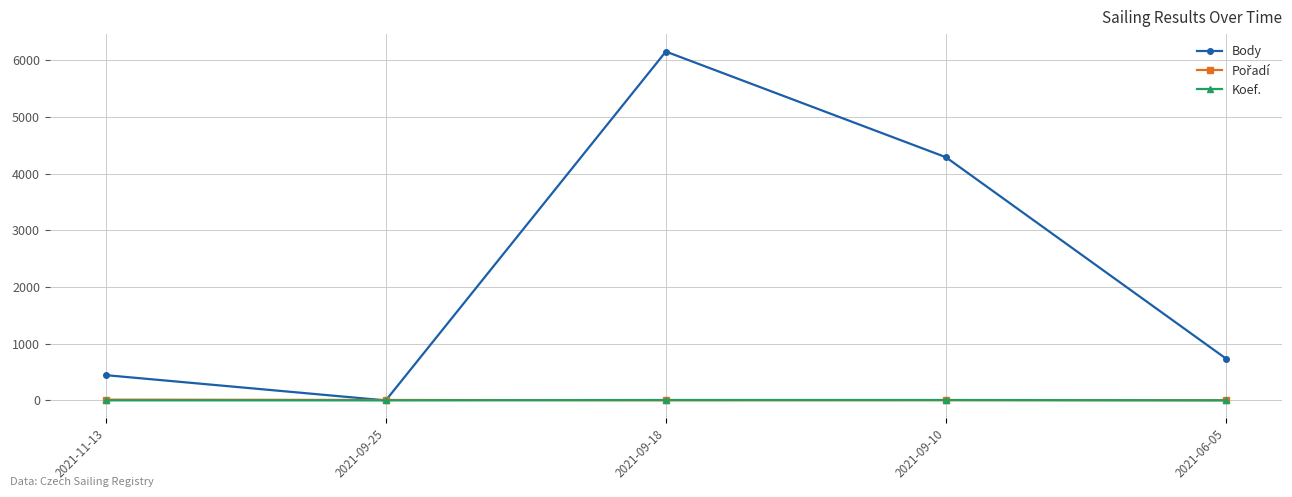

How many data points in Koef. are above 1?

2